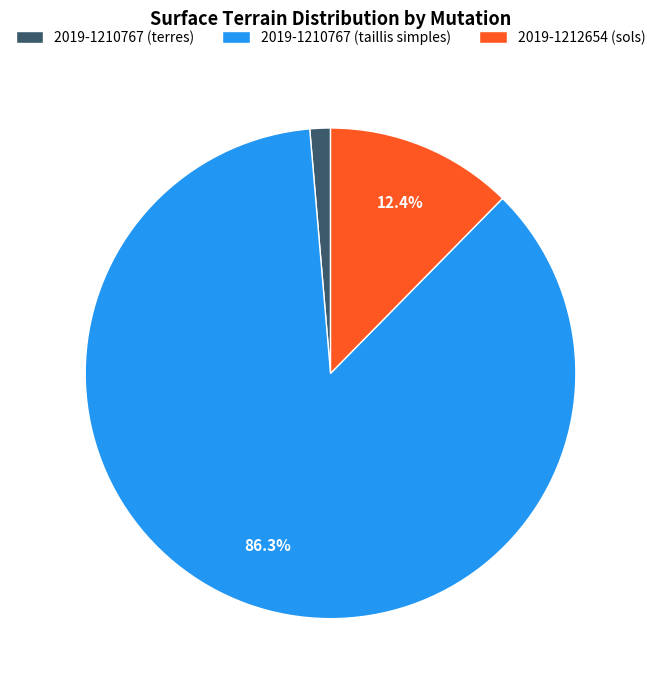

What is the smallest slice in the pie chart?

2019-1210767 (terres)